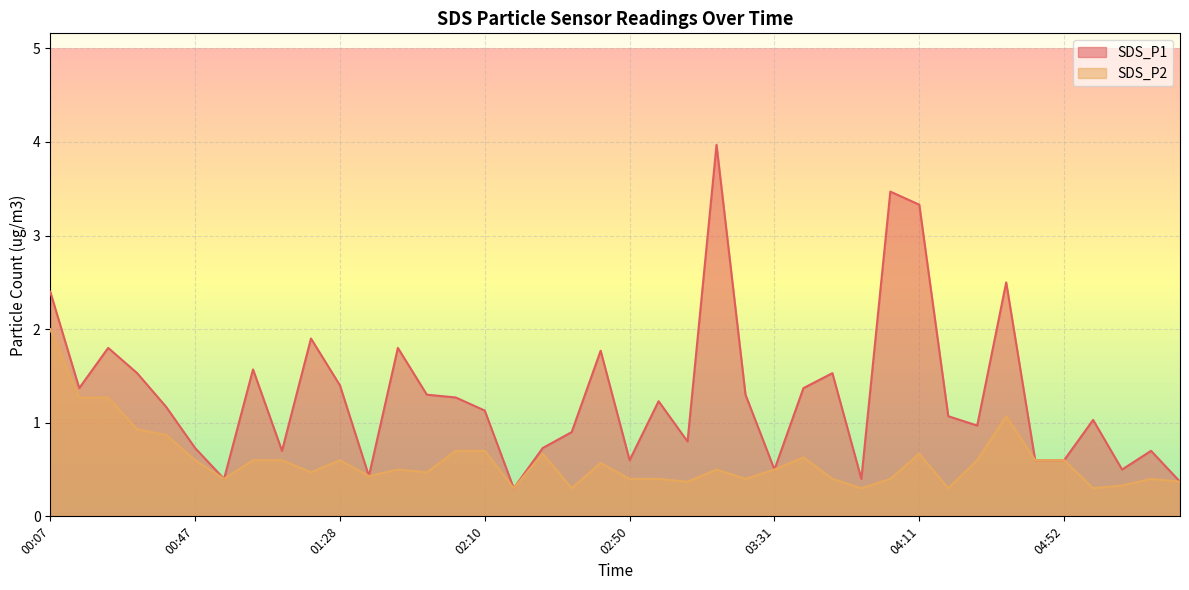

At which label is SDS_P2 closest to 1?

00:31